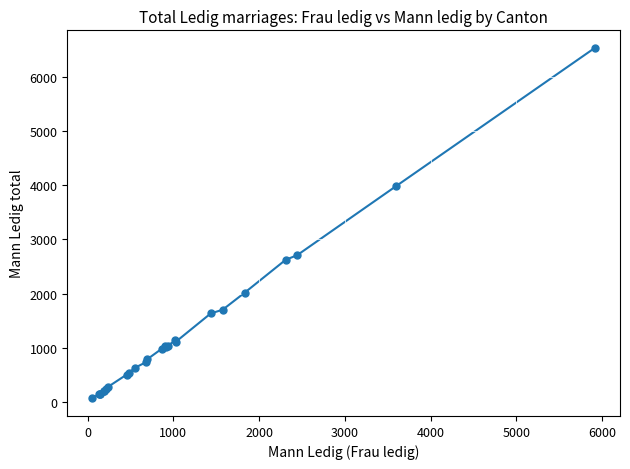

What is the difference between the maximum and minimum values?

6476